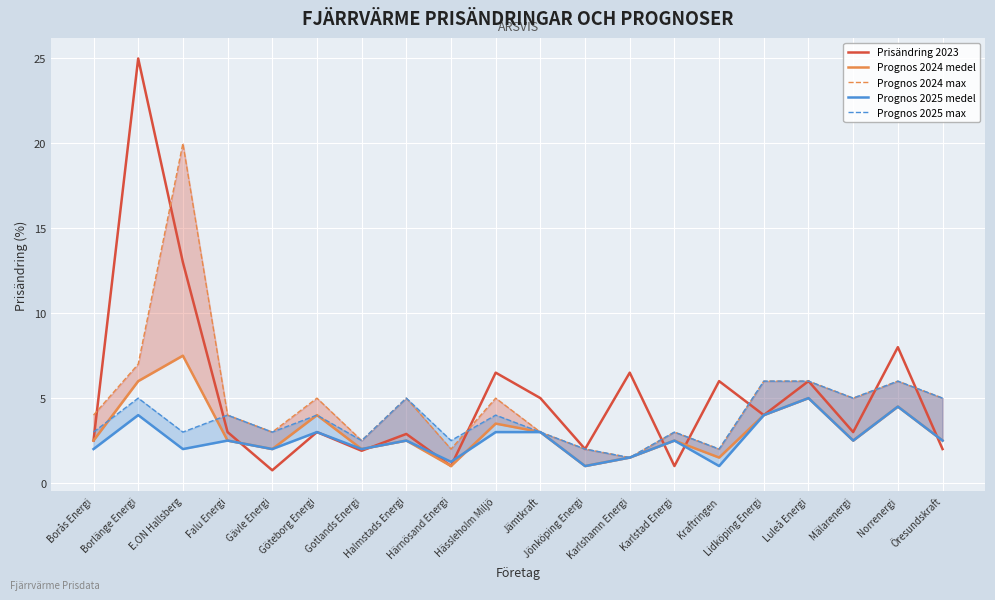

Between which two adjacent categories do Prognos 2025 max and Prognos 2024 medel first intersect?

Borås Energi and Borlänge Energi